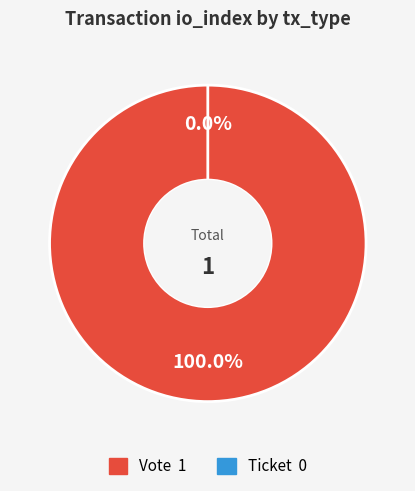

Rank the categories by value from highest to lowest.

Vote, Ticket